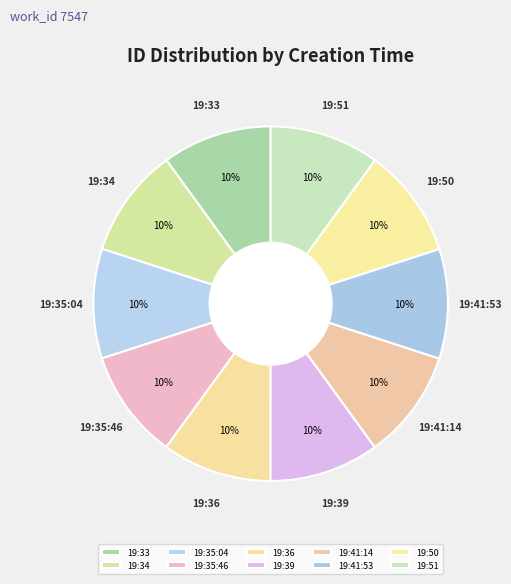

To the nearest percent, what portion does 19:35:04 represent?

10%